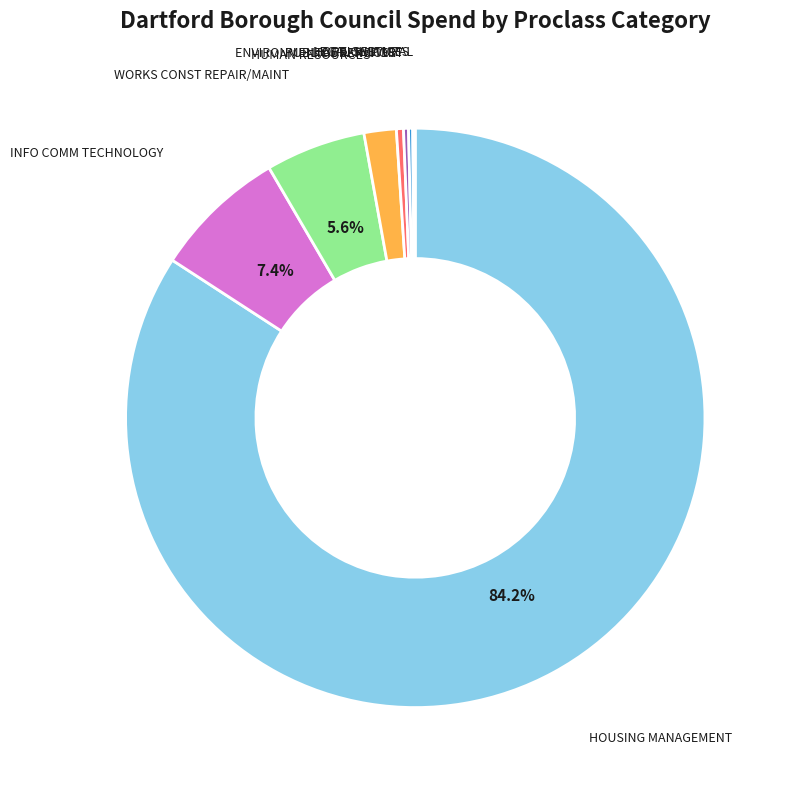

Which category has the biggest portion of the pie?

HOUSING MANAGEMENT